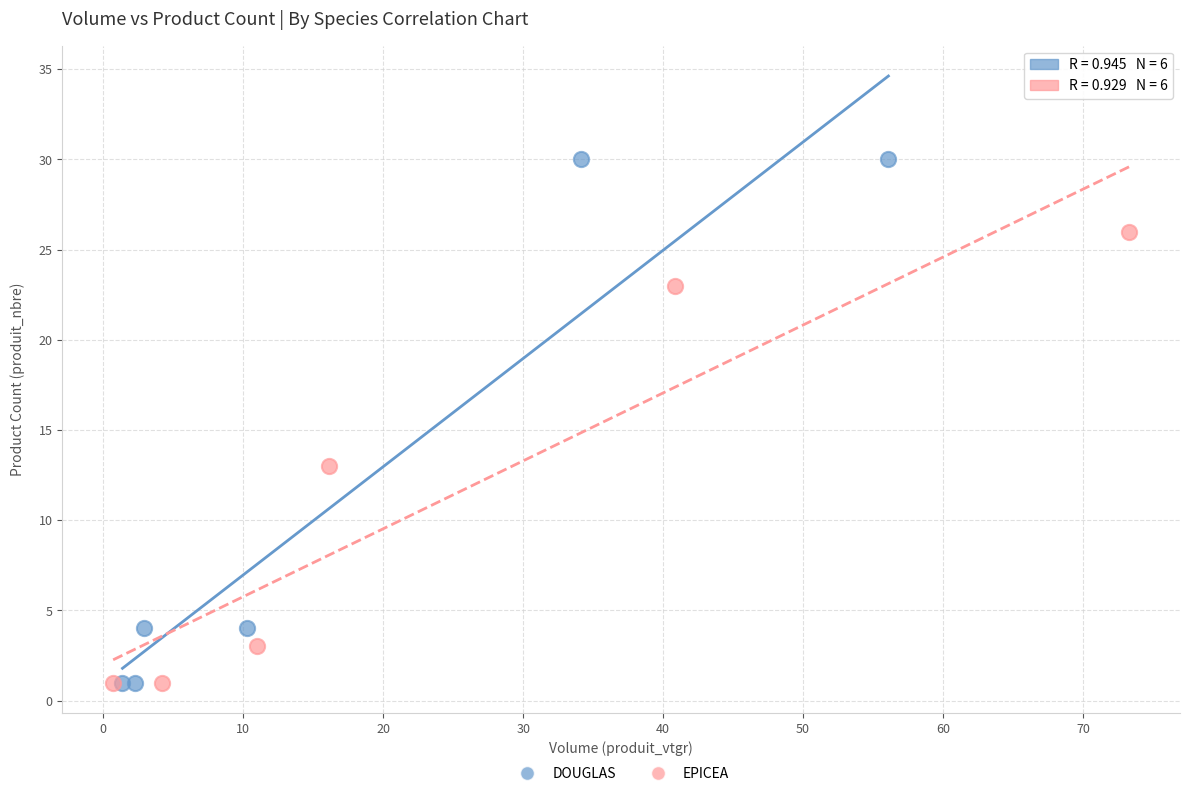

Which series reaches the maximum Y coordinate?

DOUGLAS